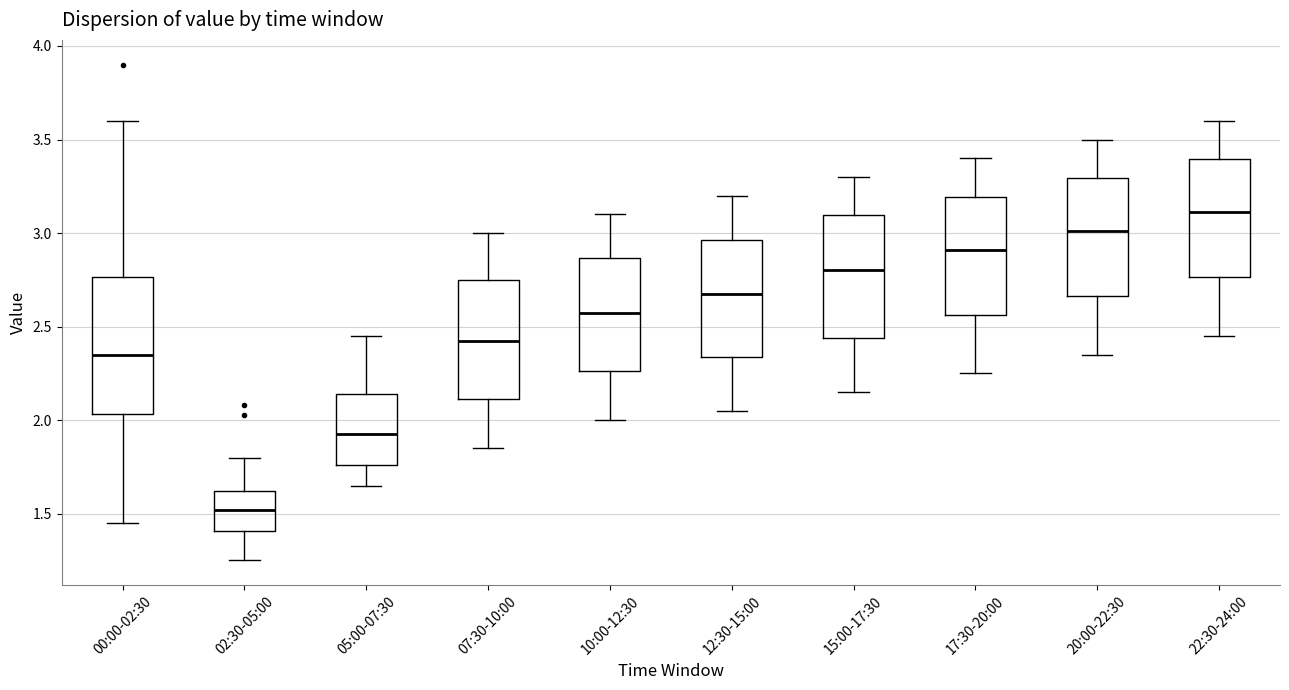

Comparing the boxes themselves (not the whiskers), which one is the tallest?

00:00-02:30